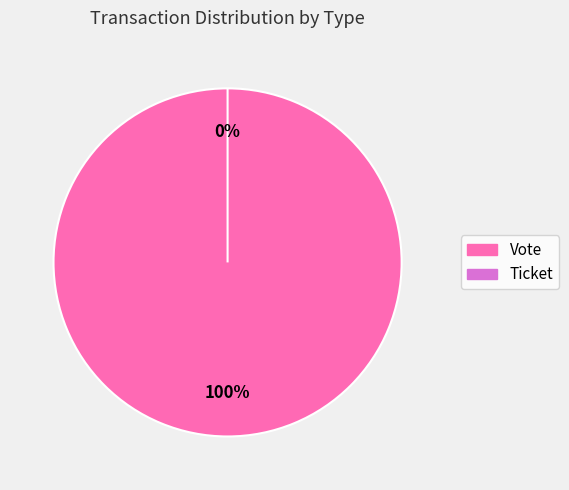

Is there any slice that represents more than half of the pie?

Yes